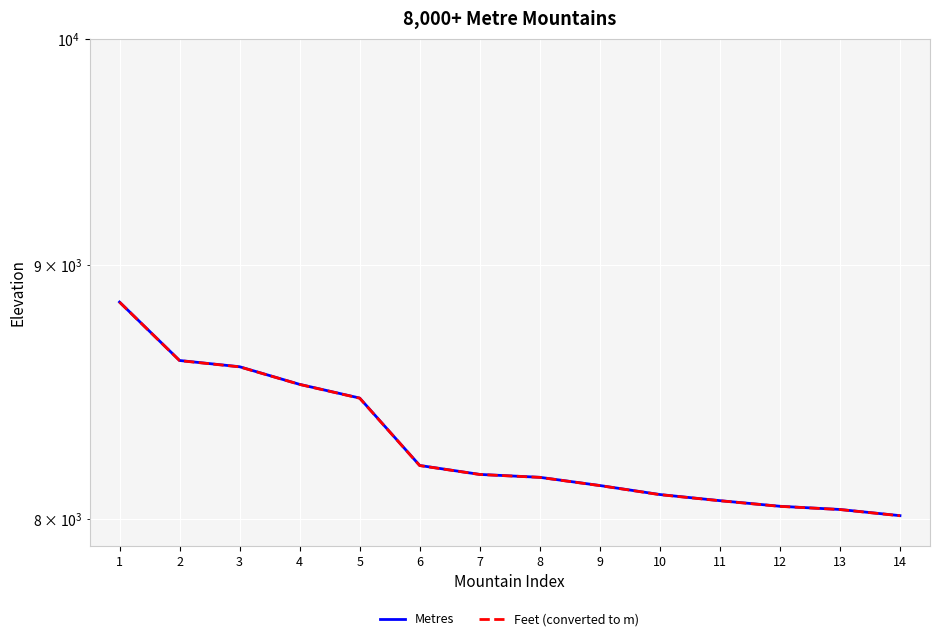

At which category is the sum across all series the highest?

1